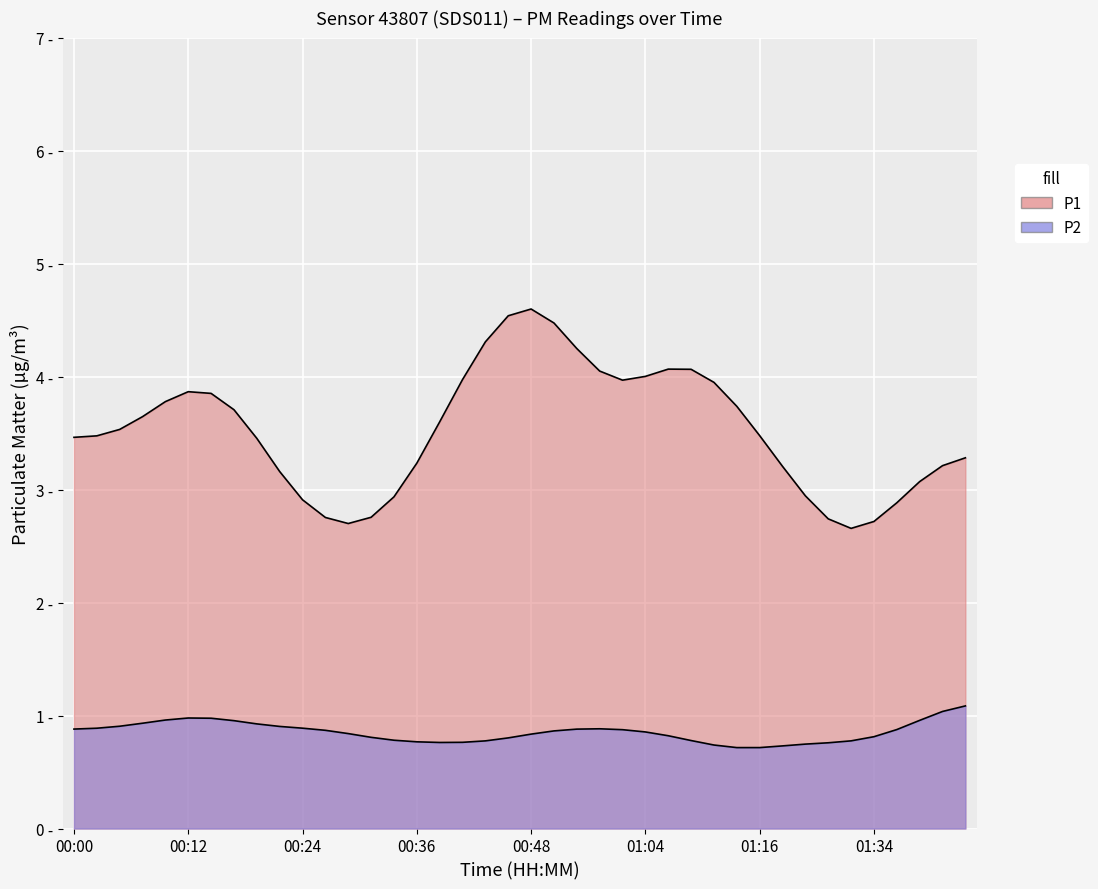

Which category has the lowest value across all series?

01:13